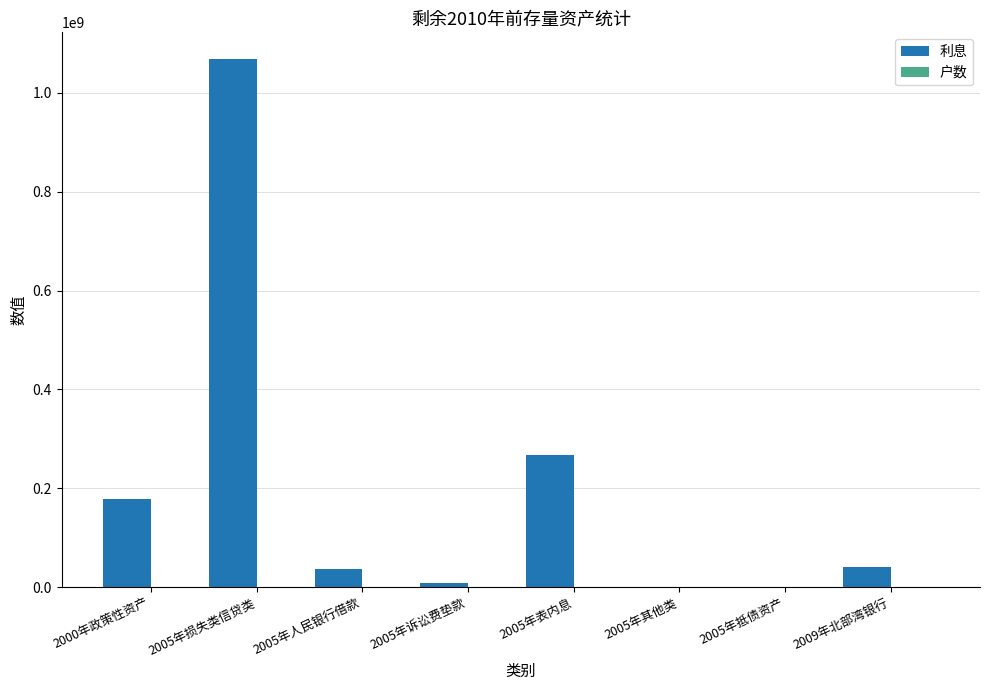

The value of 利息 at 2005年损失类信贷类 is 1873593907.4. True or false?

False